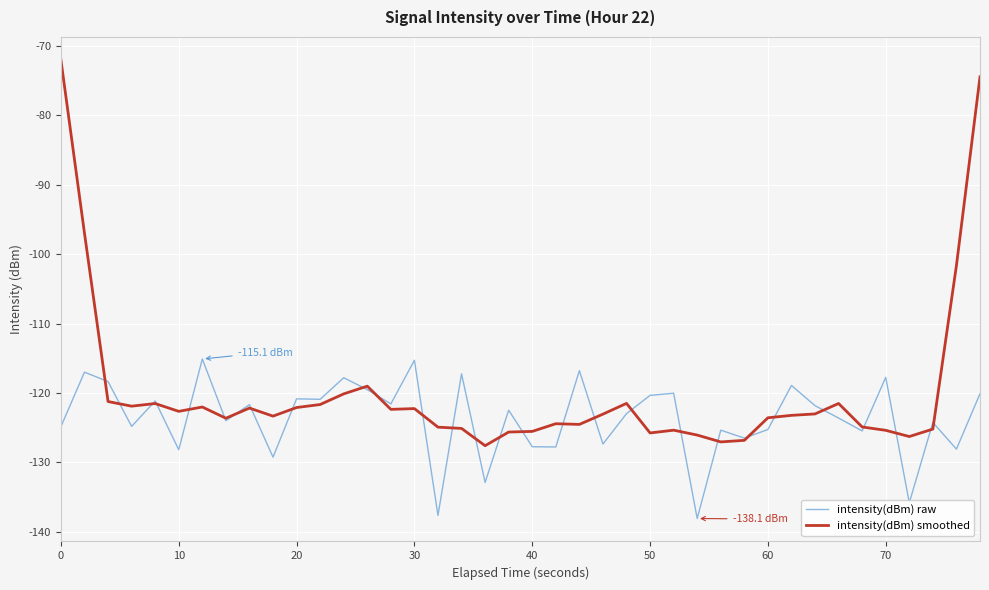

List the series in order of their peak value, highest first.

intensity(dBm) smoothed, intensity(dBm) raw